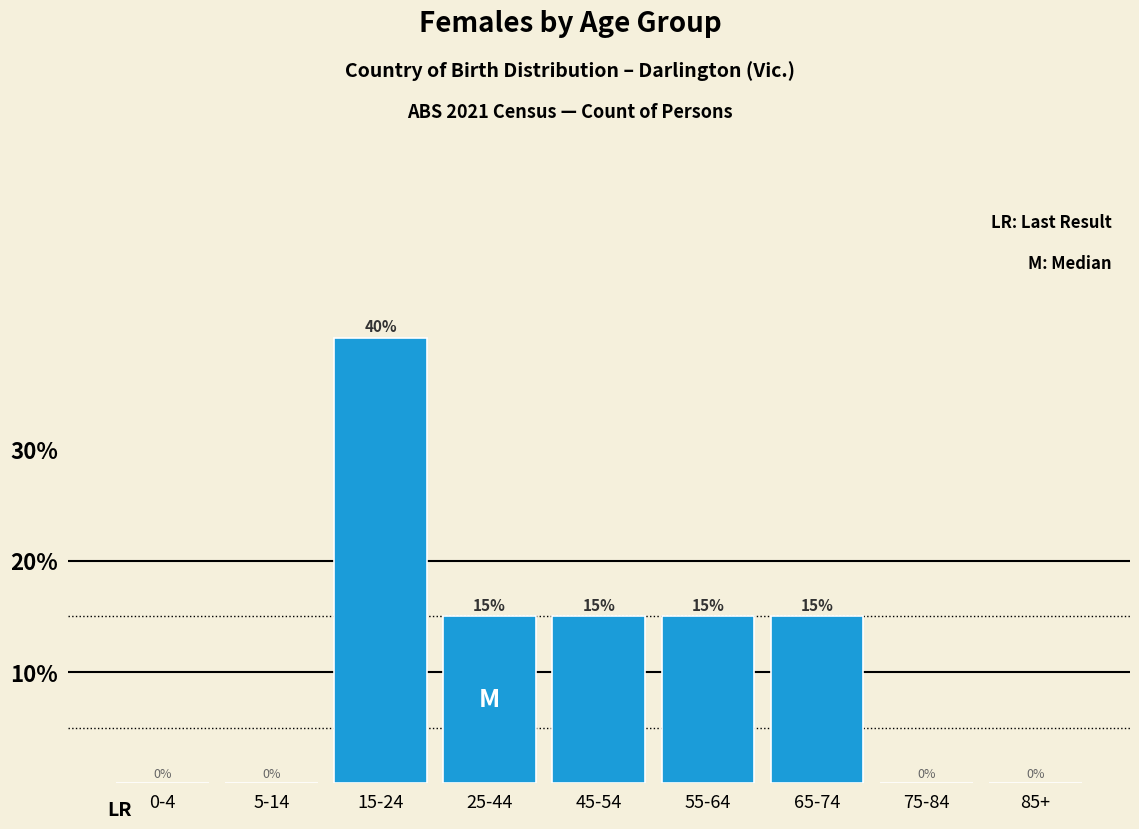

Reading left to right, extract all data points from this chart.

0-4=0	5-14=0	15-24=40	25-44=15	45-54=15	55-64=15	65-74=15	75-84=0	85+=0